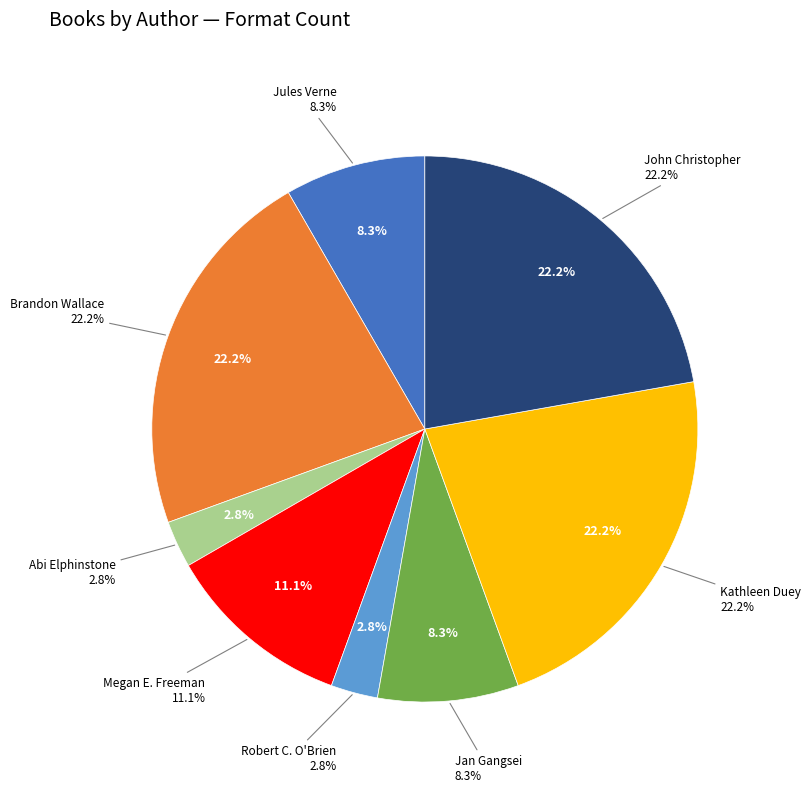

Is there any slice that represents more than half of the pie?

No